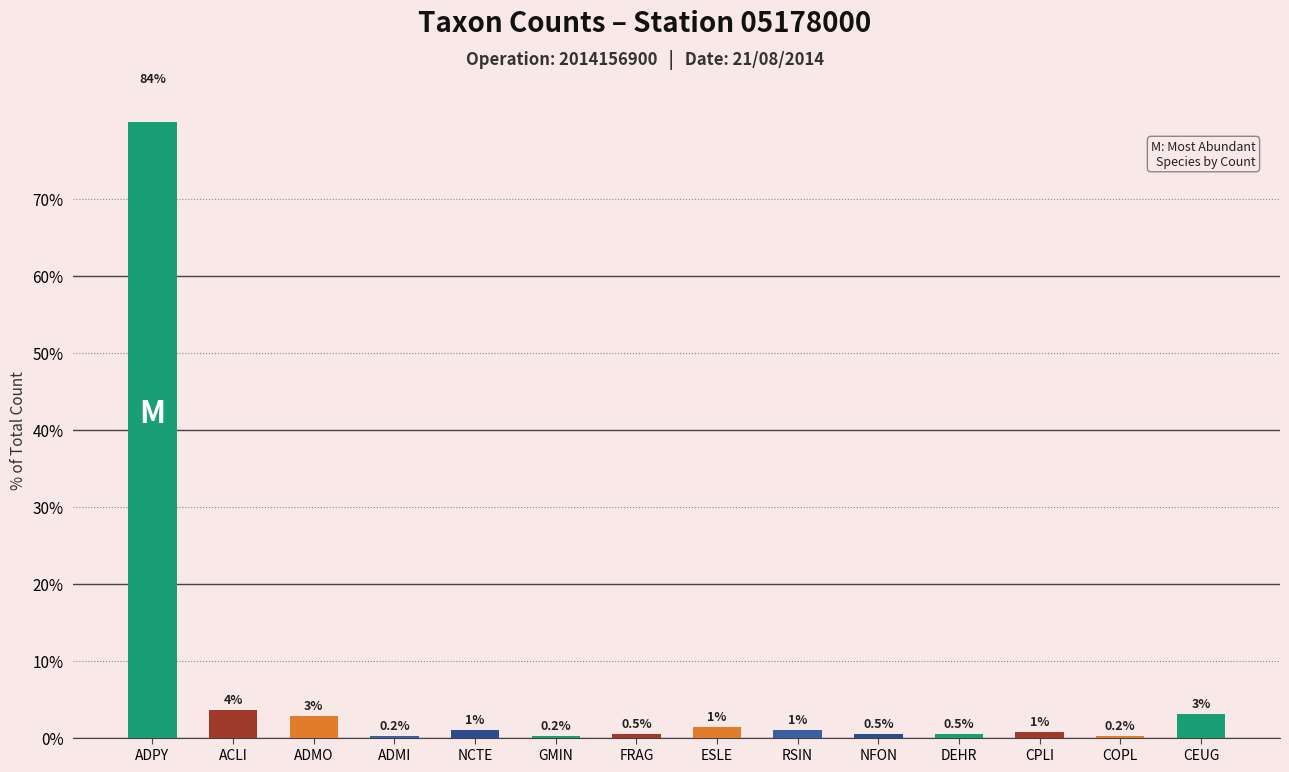

At which category does the chart reach its peak across all series?

ADPY